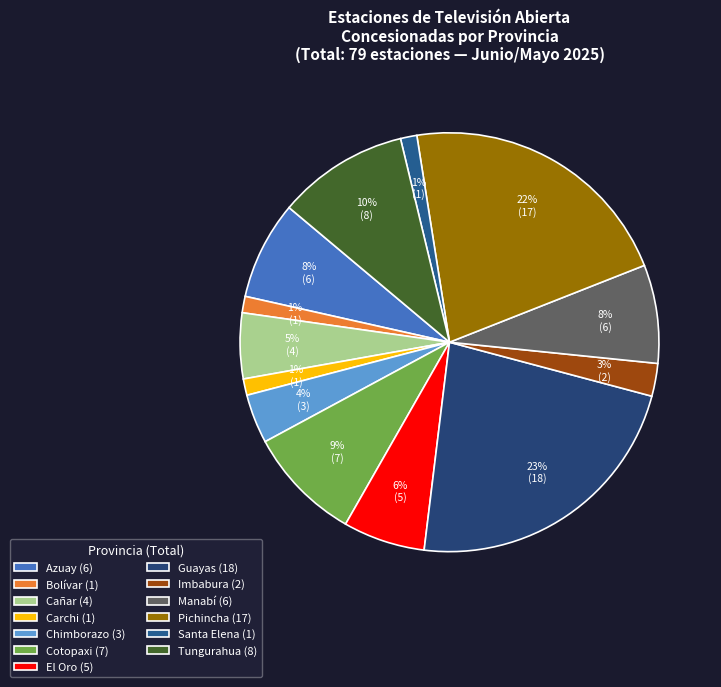

What percentage is the Bolívar slice, to the nearest percent?

1%